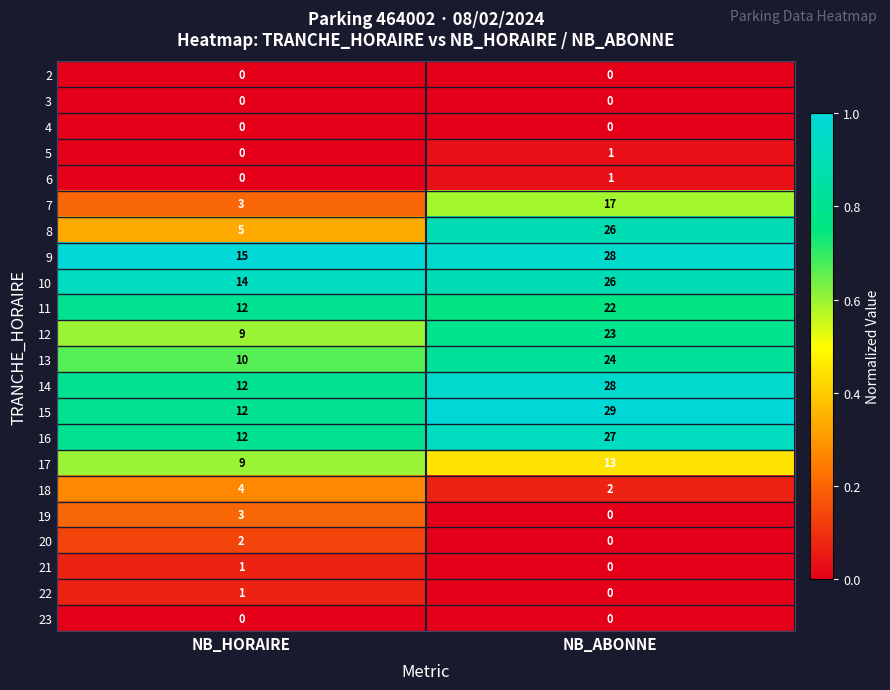

Which series has the largest total across all categories?

9